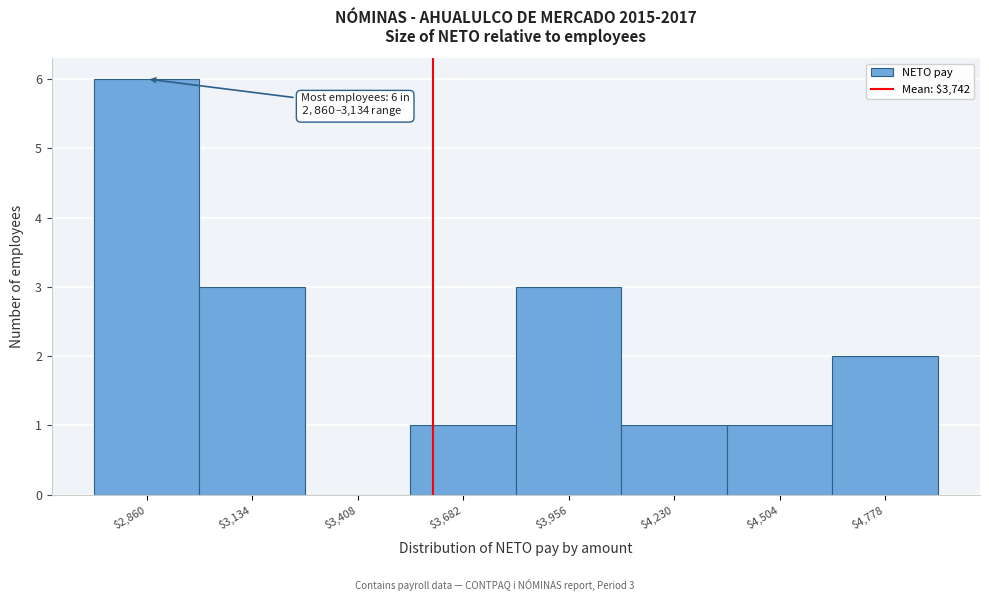

True or false: the data shows 3 at $3,956.

True